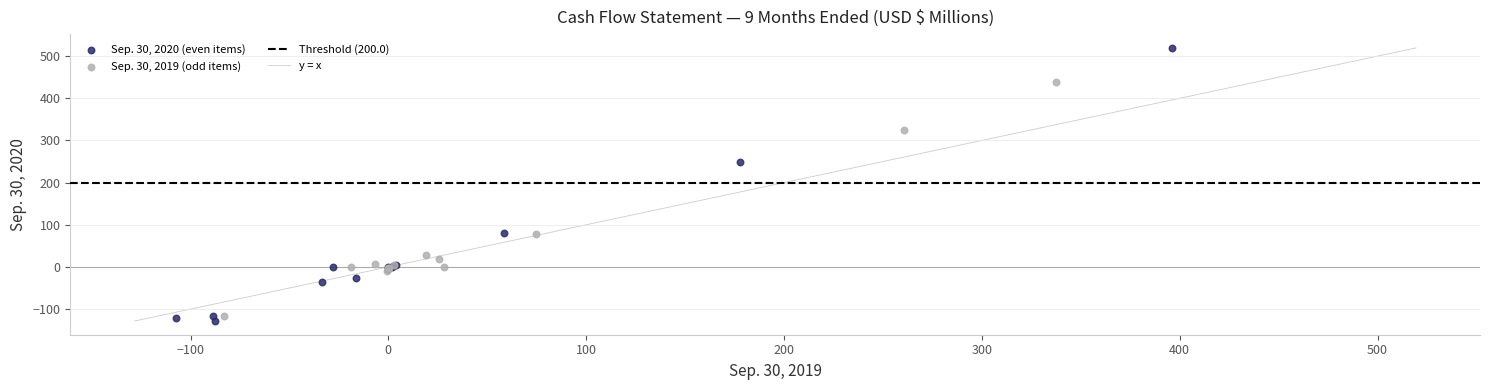

Which series reaches the minimum Y coordinate?

Sep. 30, 2020 (even items)